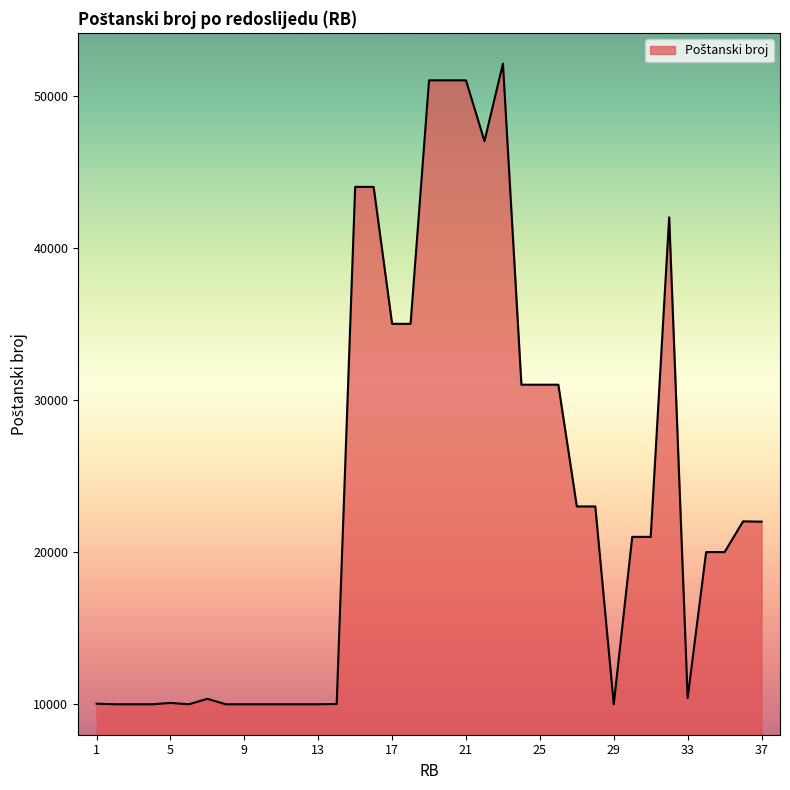

What is the minimum value shown in the chart?

10000